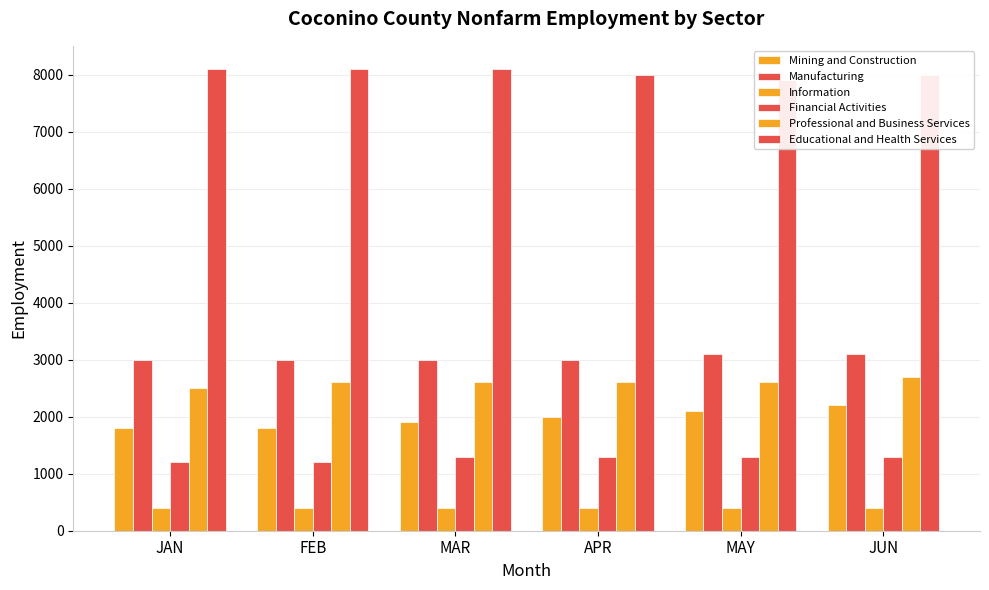

Between FEB and MAY, which is larger?

MAY